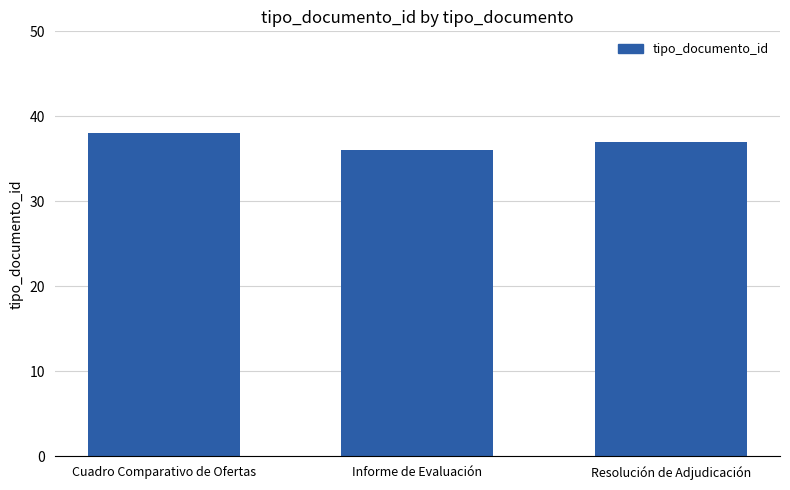

What is the sum of the values at Informe de Evaluación and Cuadro Comparativo de Ofertas?

74